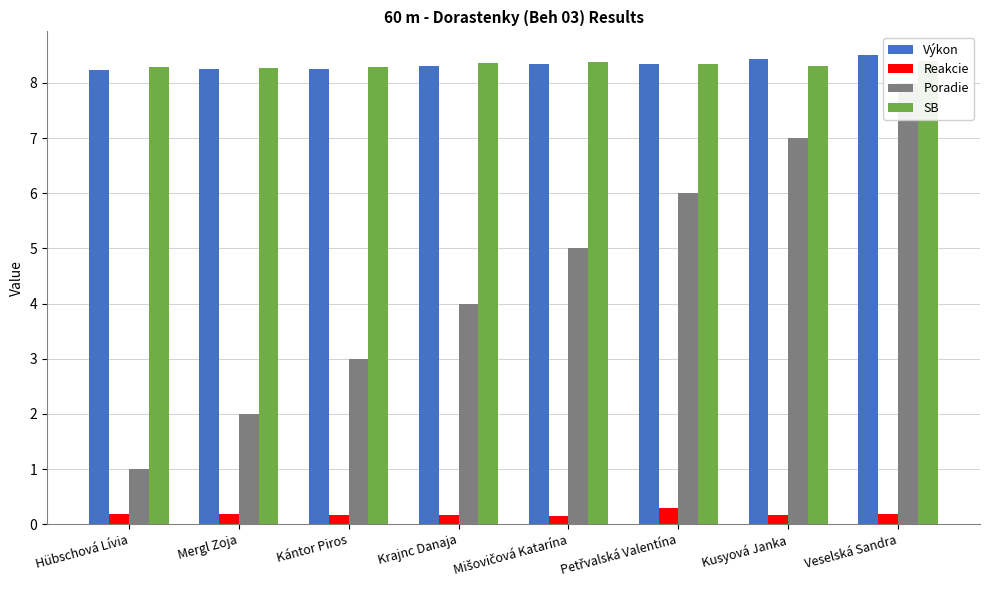

What is the spread (max minus min) of values at Petřvalská Valentína?

8.1